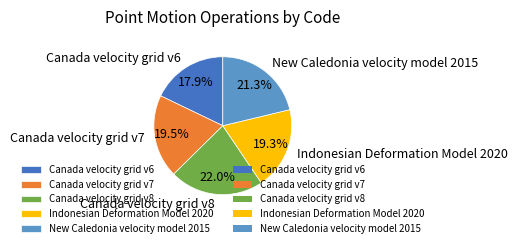

To the nearest percent, what is the average slice percentage?

20%